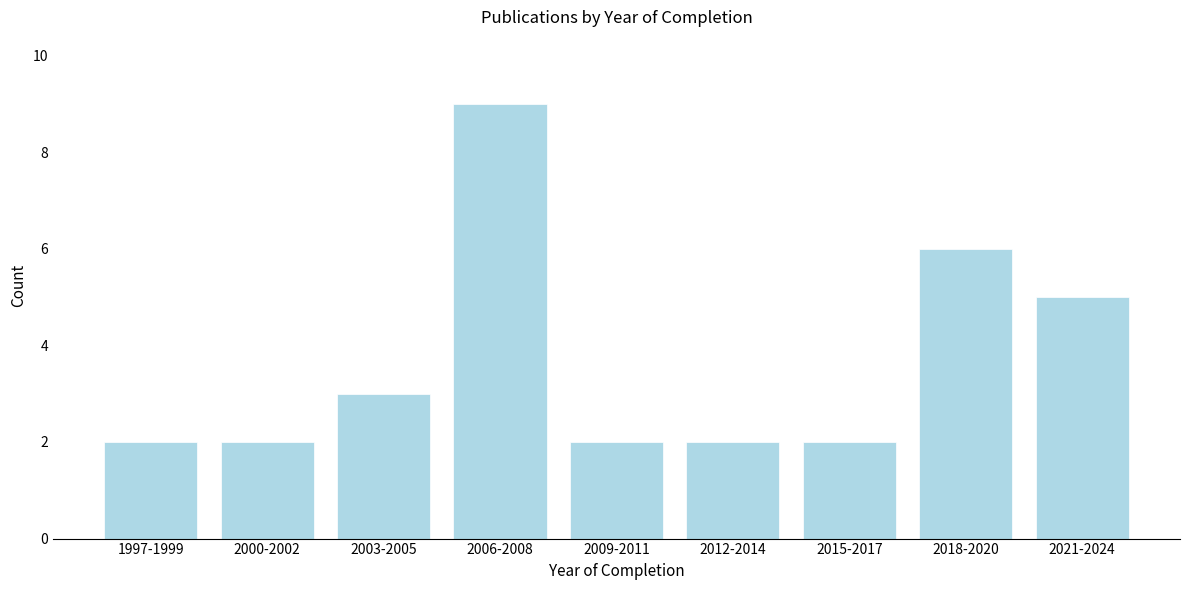

Reading left to right, transcribe all the data shown in this chart.

1997-1999=2	2000-2002=2	2003-2005=3	2006-2008=9	2009-2011=2	2012-2014=2	2015-2017=2	2018-2020=6	2021-2024=5